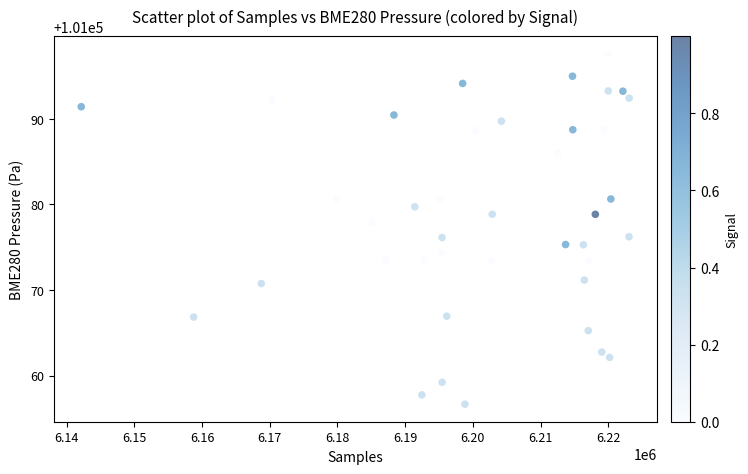

What is the range of Y values (max minus min)?

40.9